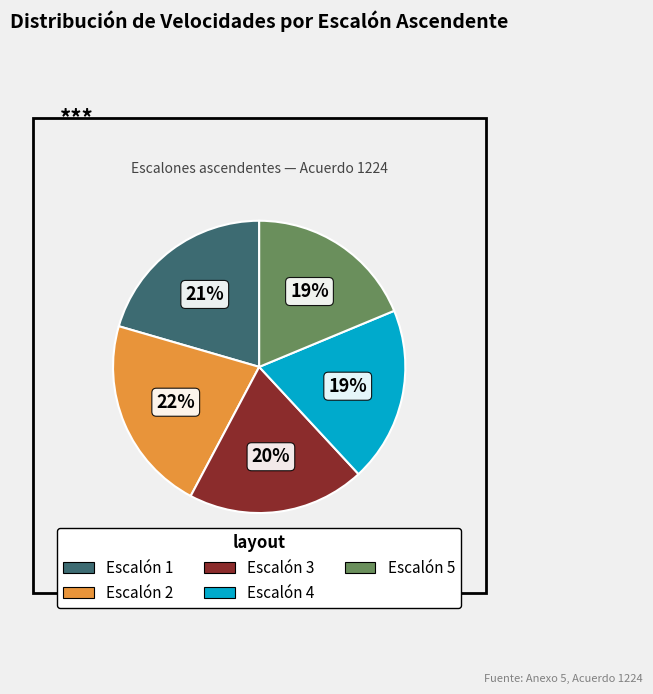

How many segments does this pie chart have?

5